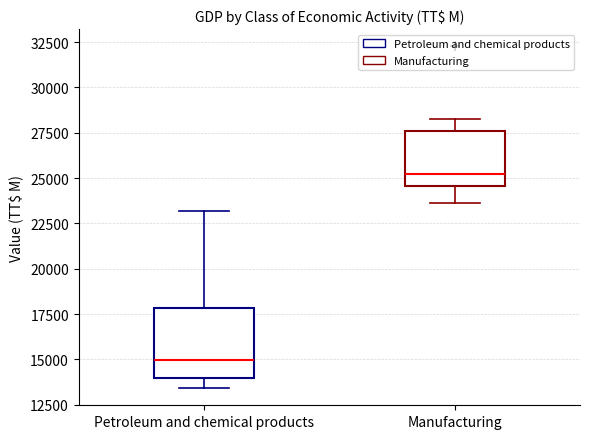

Where does the lower whisker of the box for Petroleum and chemical products end on the y-axis? The values are not printed on the chart, so give them approximately, as read against the axis.

13500